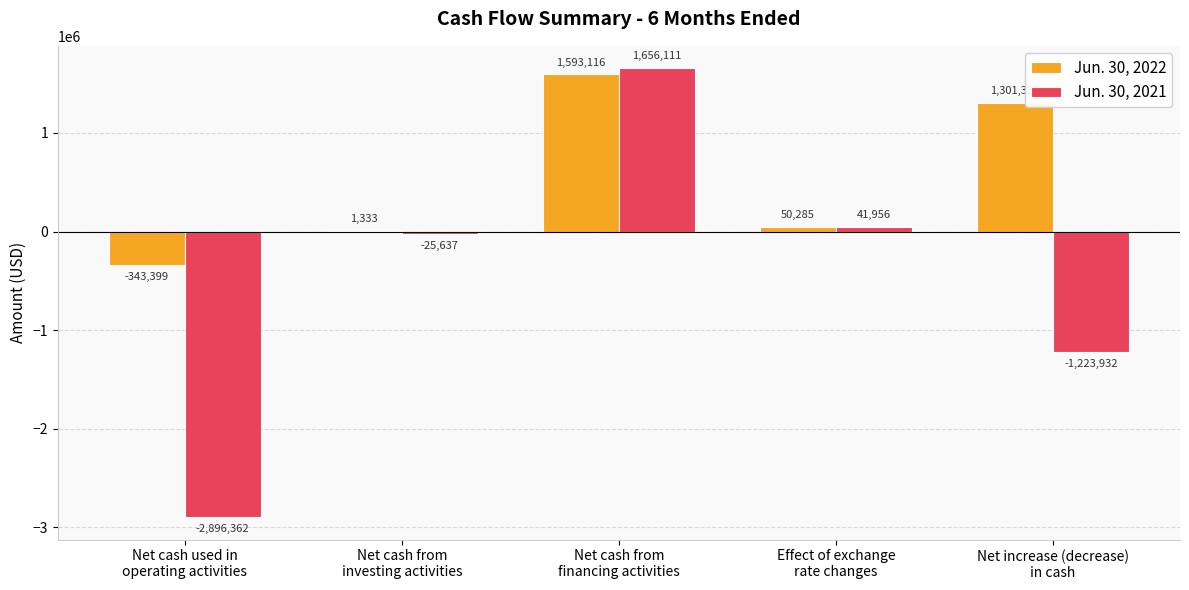

Which series has the largest total across all categories?

Jun. 30, 2022